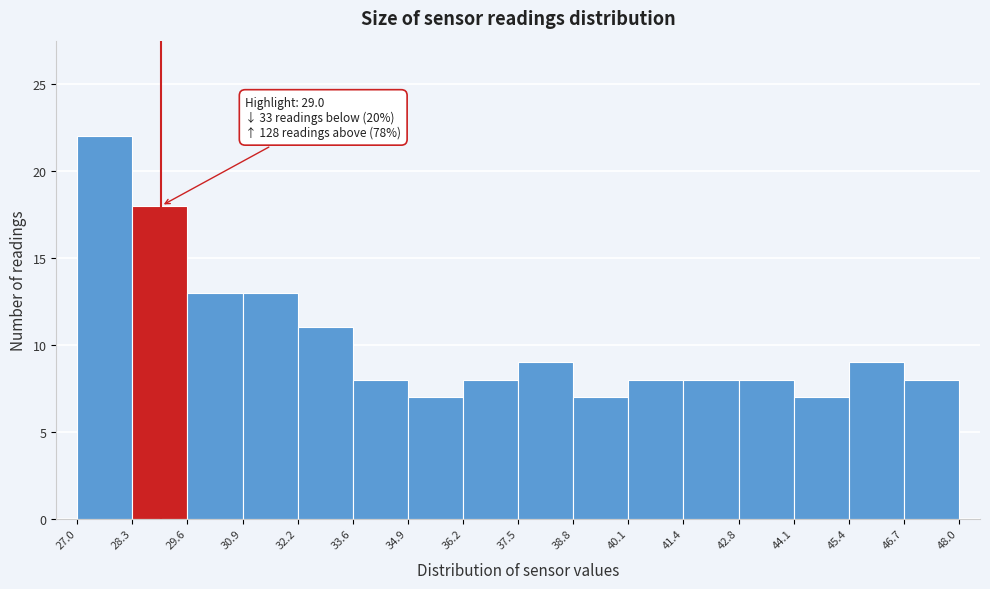

Over which range of the x-axis is the bar tallest?

27.0 to 28.3